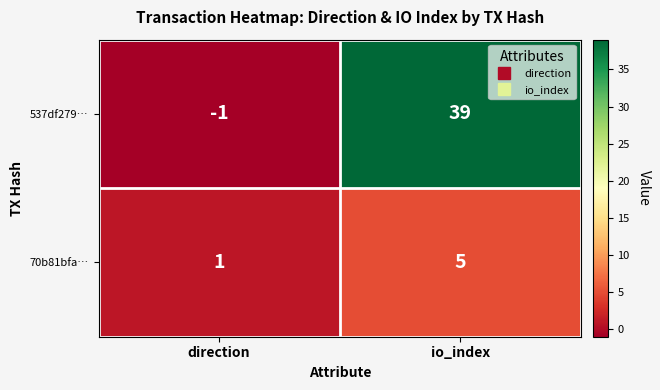

How many values in 537df279… are above zero?

1